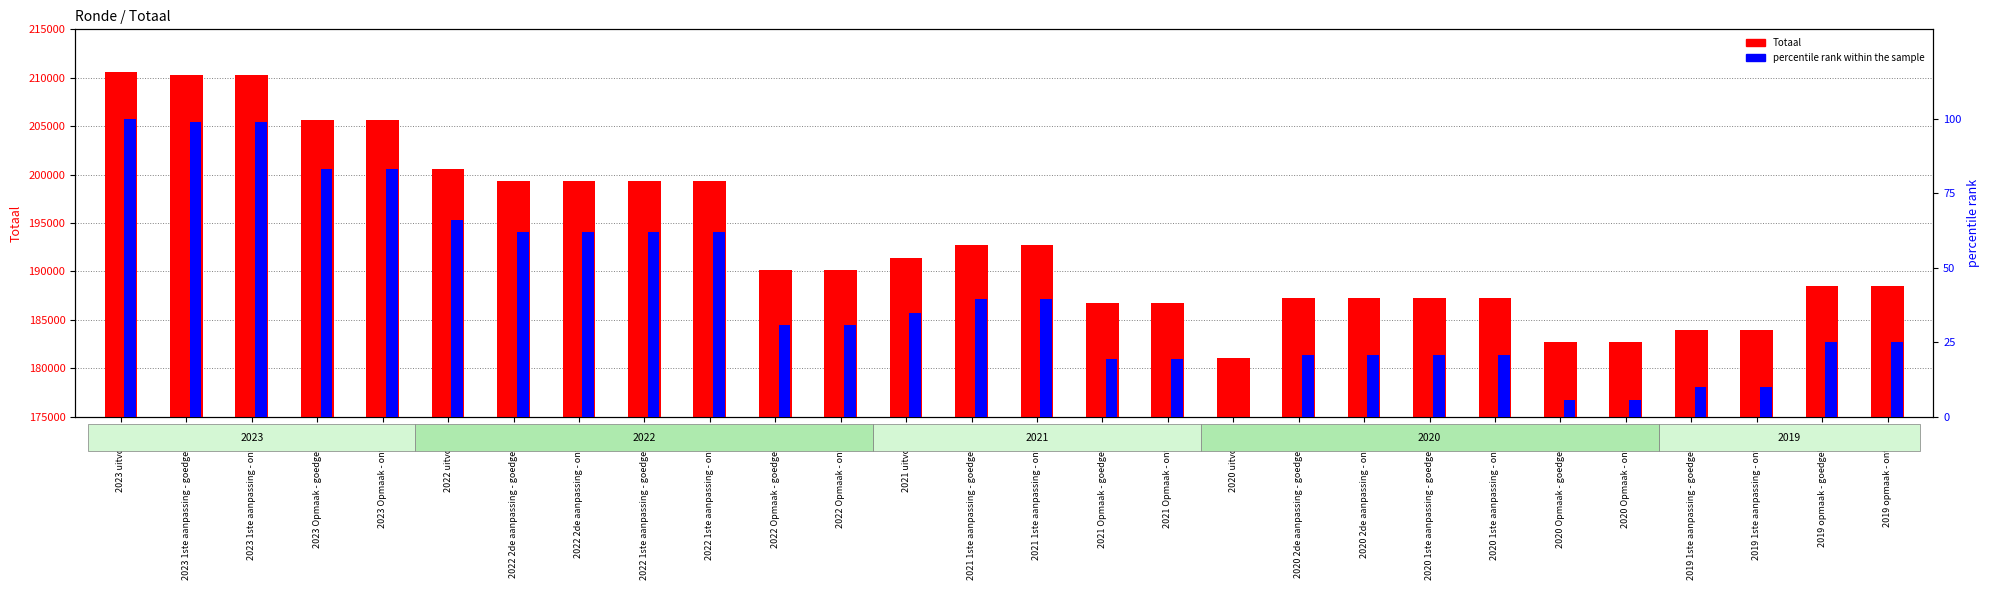

Which series has the largest total across all categories?

Totaal